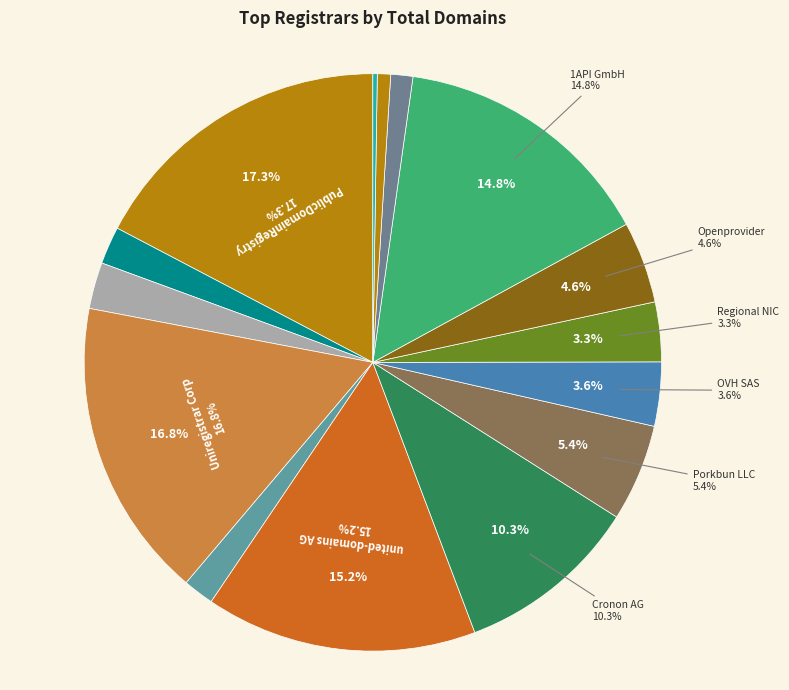

What is the smallest slice in the pie chart?

AB Name ISP